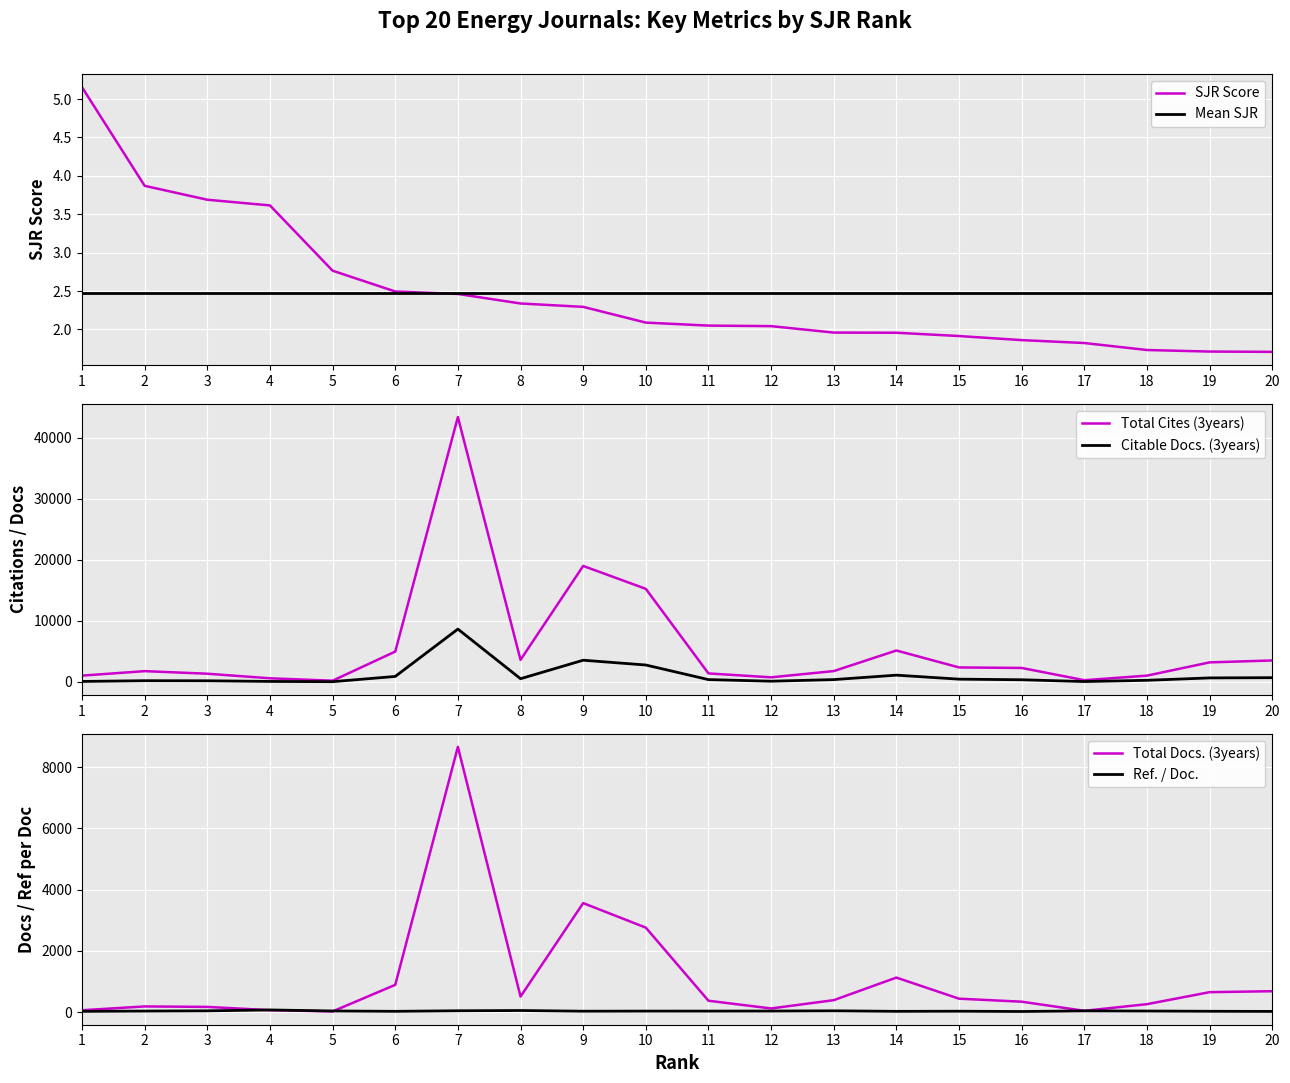

What is the value of the Mean SJR point at the 14th from the left?

2.5